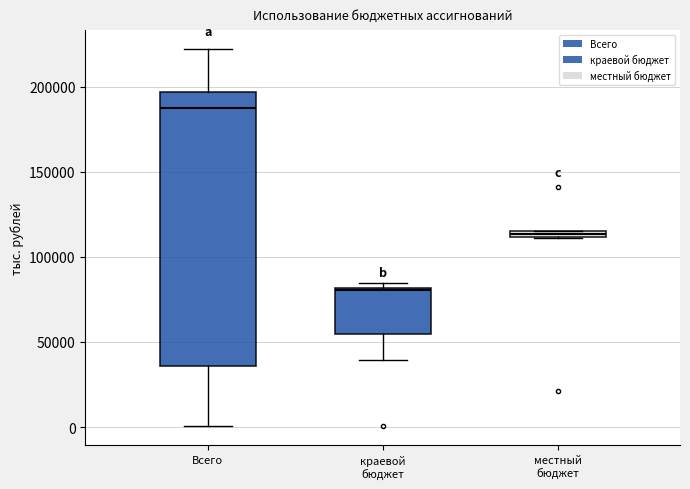

Which box's median line is the lowest?

краевой бюджет